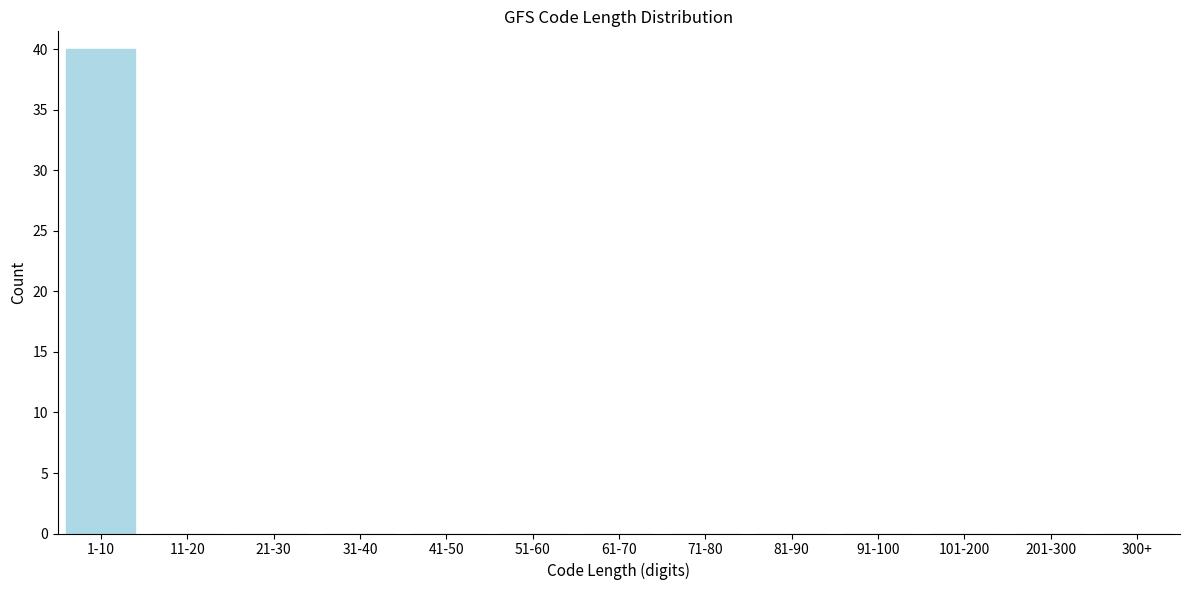

Reading left to right, transcribe all the data shown in this chart.

1-10=40	11-20=0	21-30=0	31-40=0	41-50=0	51-60=0	61-70=0	71-80=0	81-90=0	91-100=0	101-200=0	201-300=0	300+=0